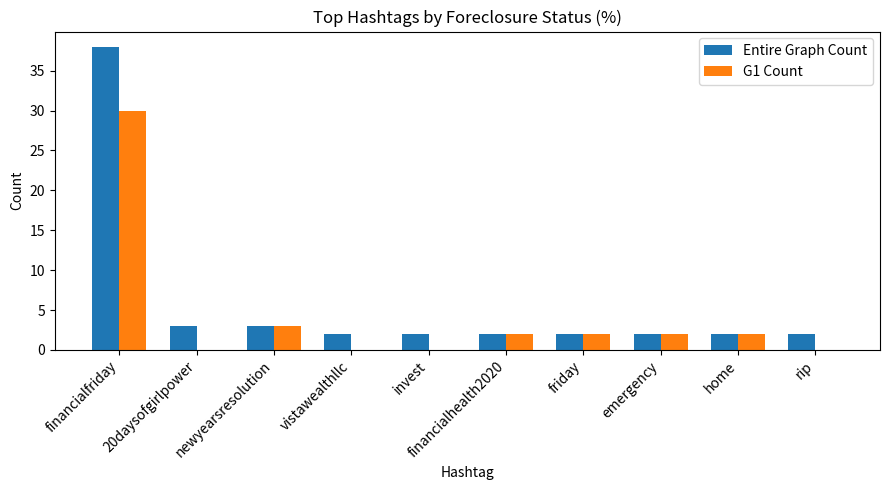

Are the bars horizontal?

No